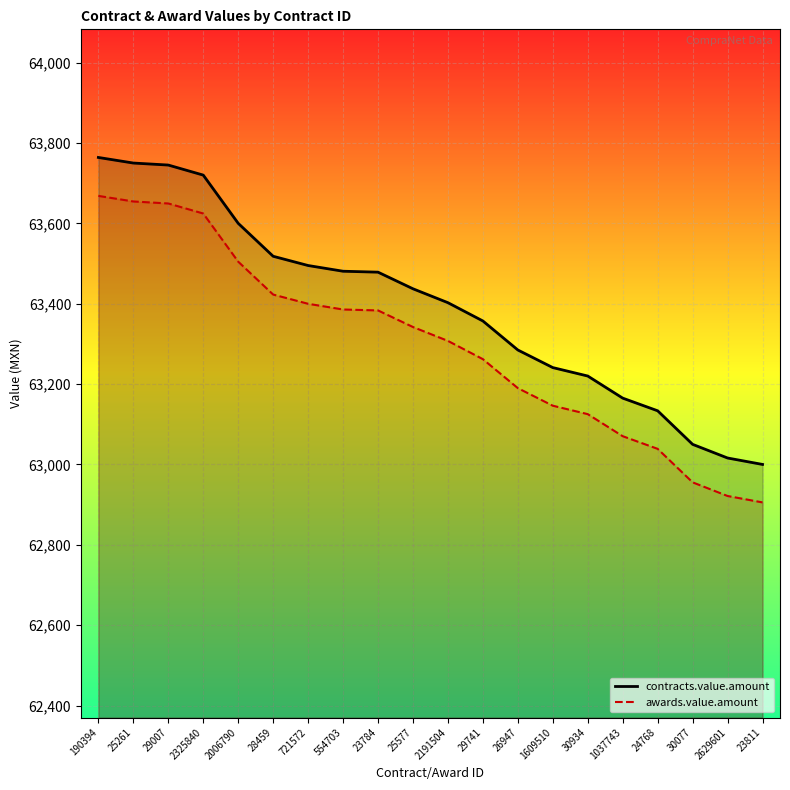

What is the maximum value shown in the chart?

63763.9